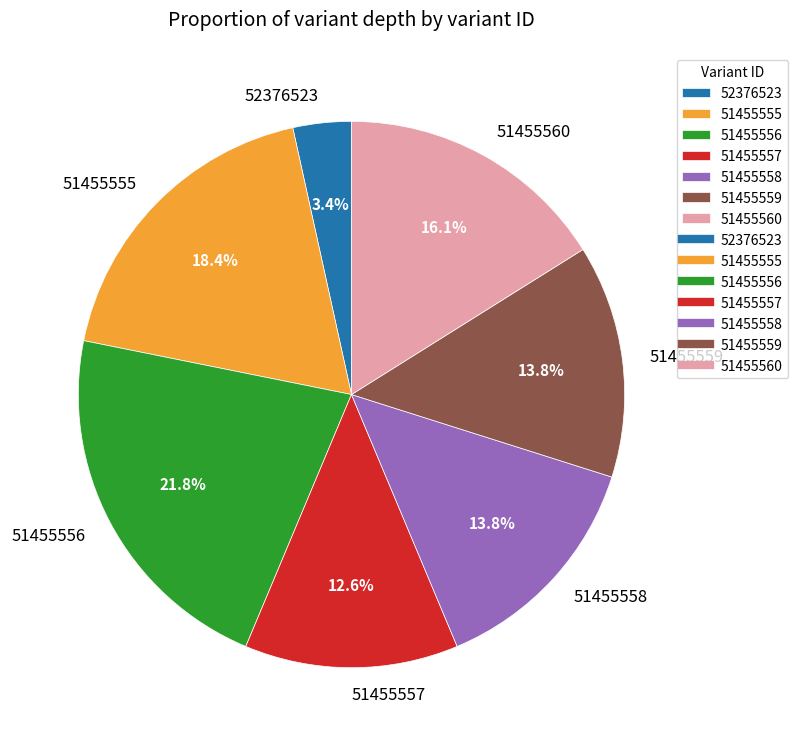

What is the smallest slice in the pie chart?

52376523